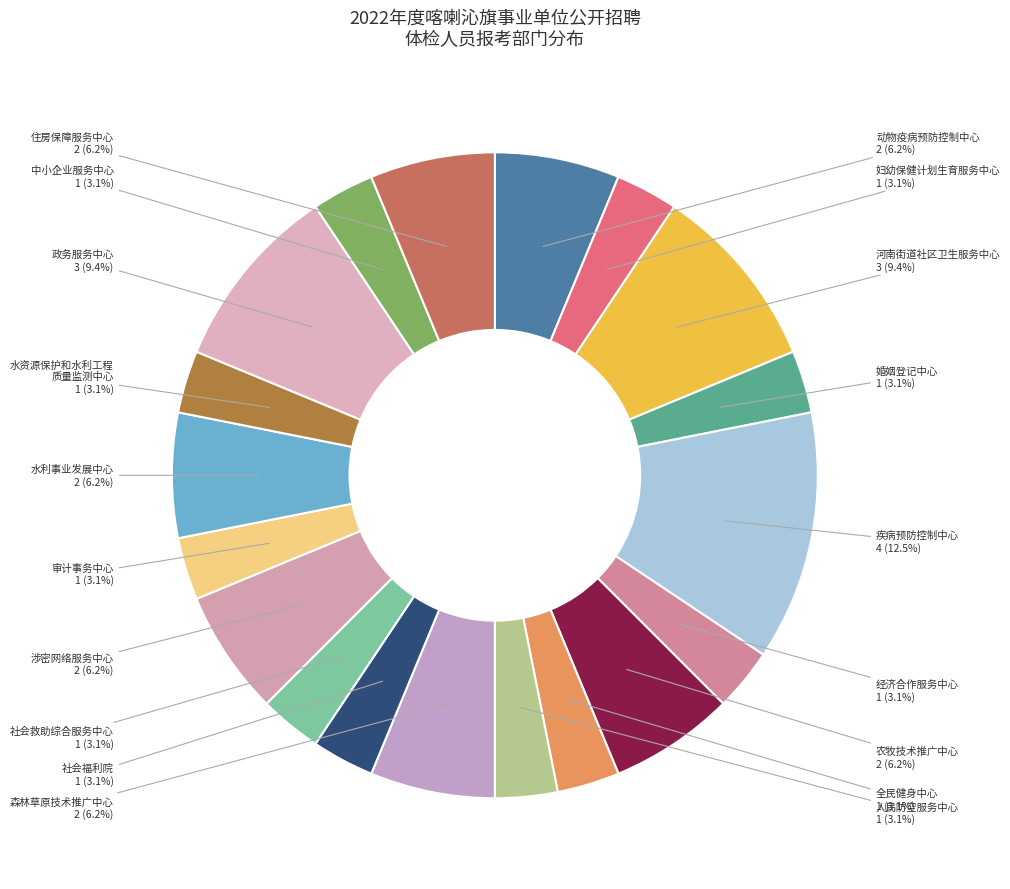

How many segments does this pie chart have?

19